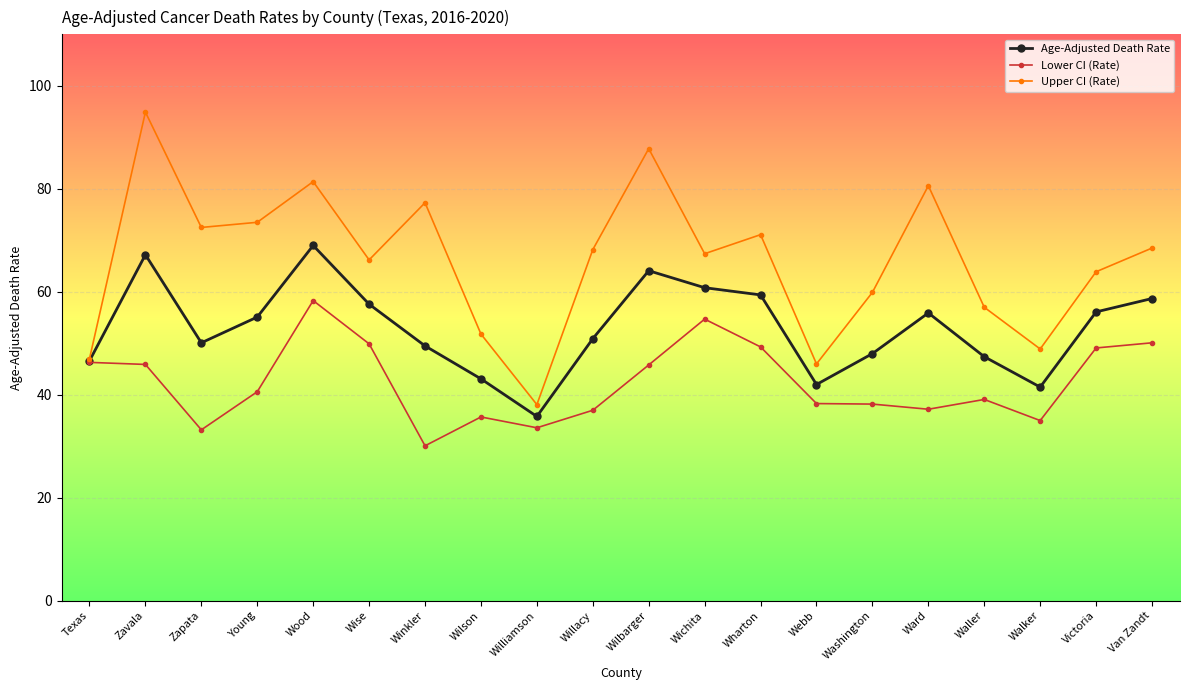

Which series changed the most between Texas and Walker?

Lower CI (Rate)